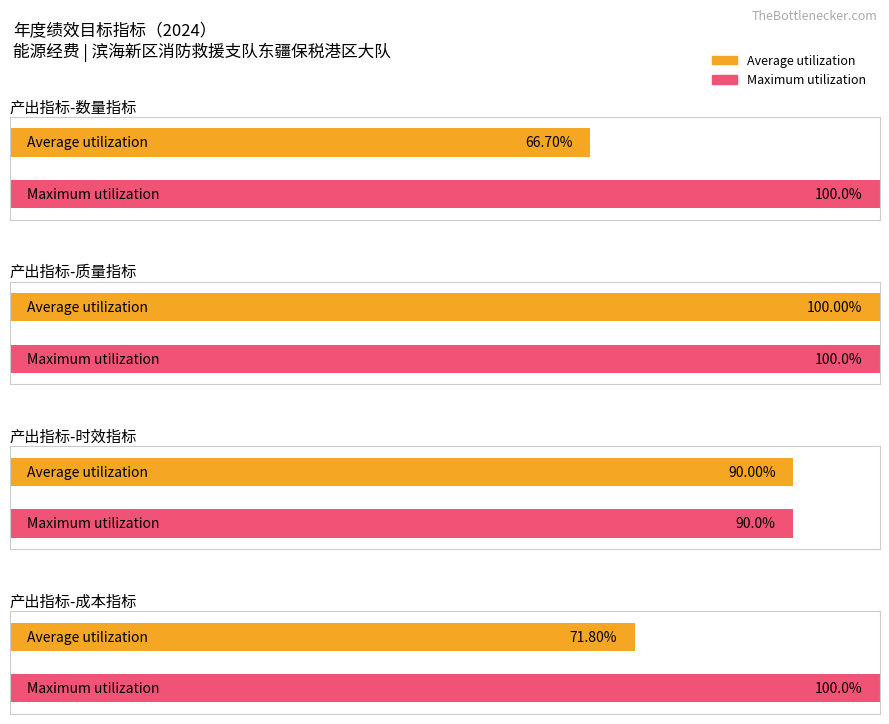

The value of Maximum utilization at 水电暖煤正常运行率 is 168.7. True or false?

False